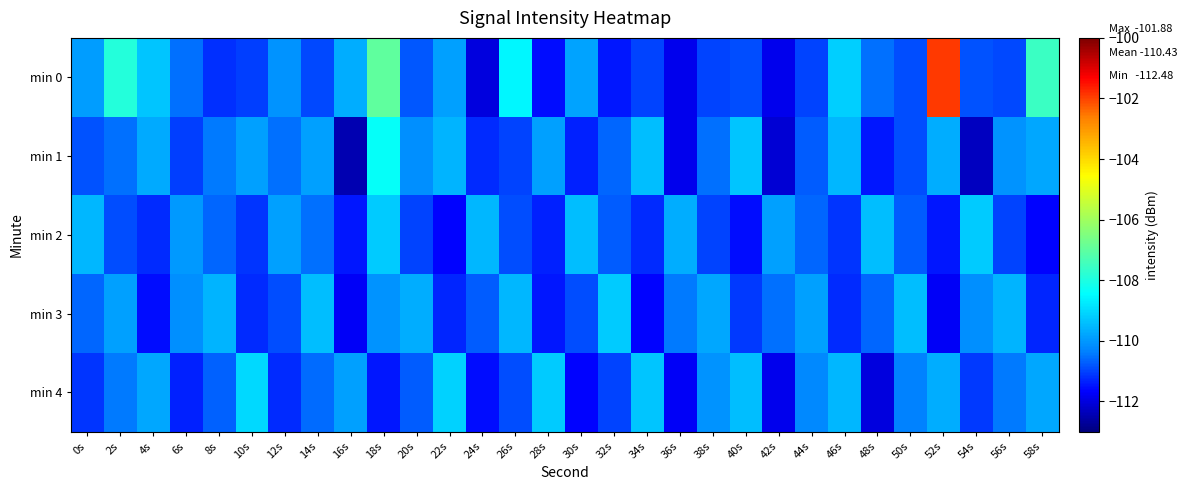

Which series has the largest range (max minus min)?

min 0